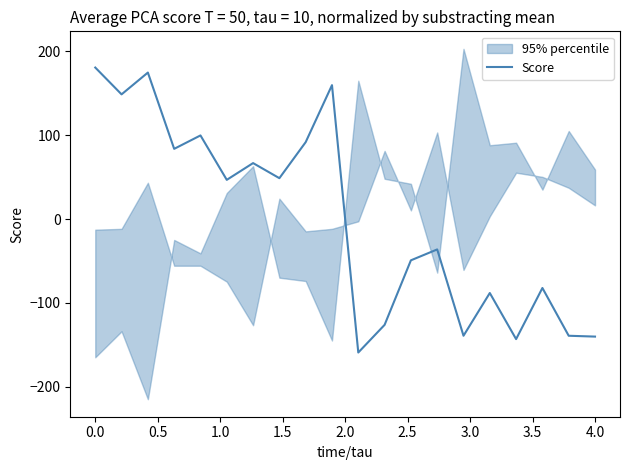

Reading left to right, what are all the values shown in this chart?

180.8	148.8	174.8	83.8	99.8	46.8	66.8	48.8	91.8	159.8	-159.2	-126.2	-49.2	-36.2	-139.2	-88.2	-143.2	-82.2	-139.2	-140.2